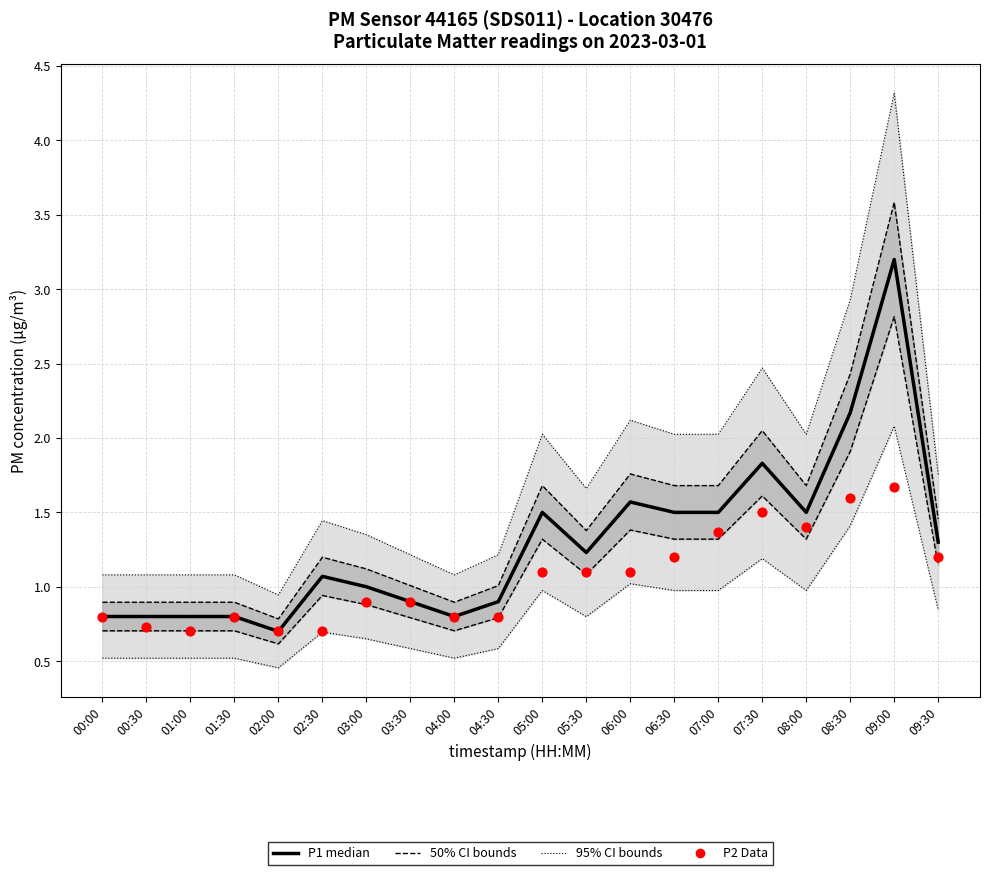

Which series has the widest spread of Y values?

P1 (median)